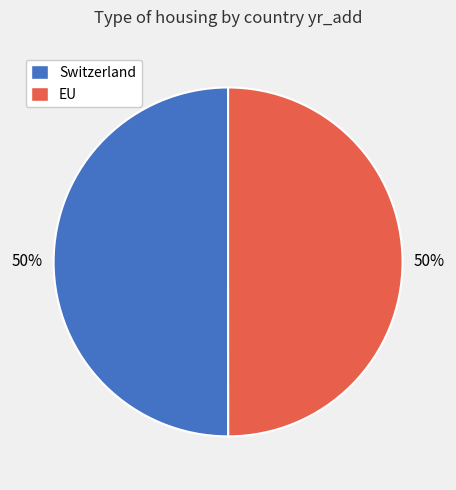

The Switzerland slice represents 62% of the pie. True or false?

False